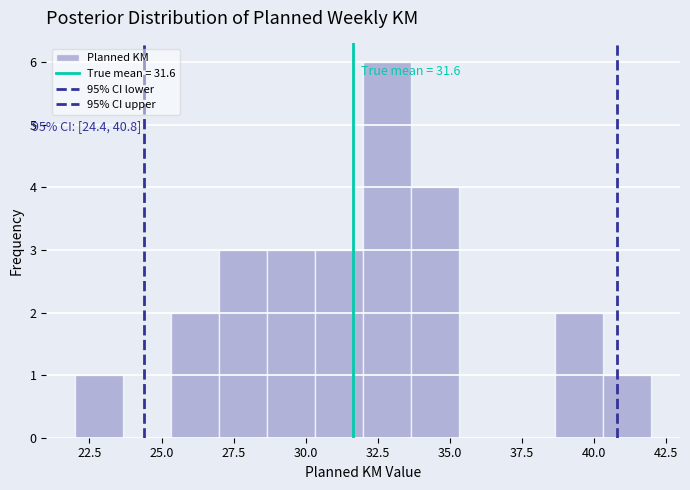

Read against the x-axis, roughly where is the centre of the tallest bar?

33.0